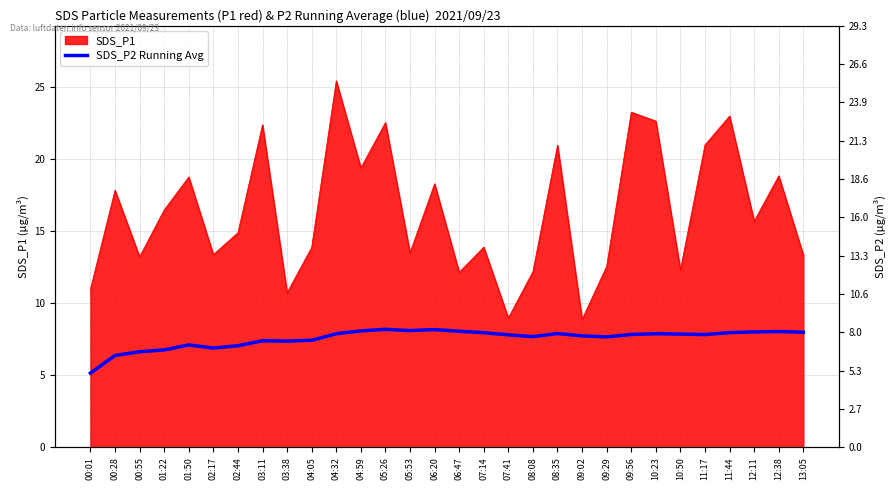

What is the label of the 14th point from the left?

05:53